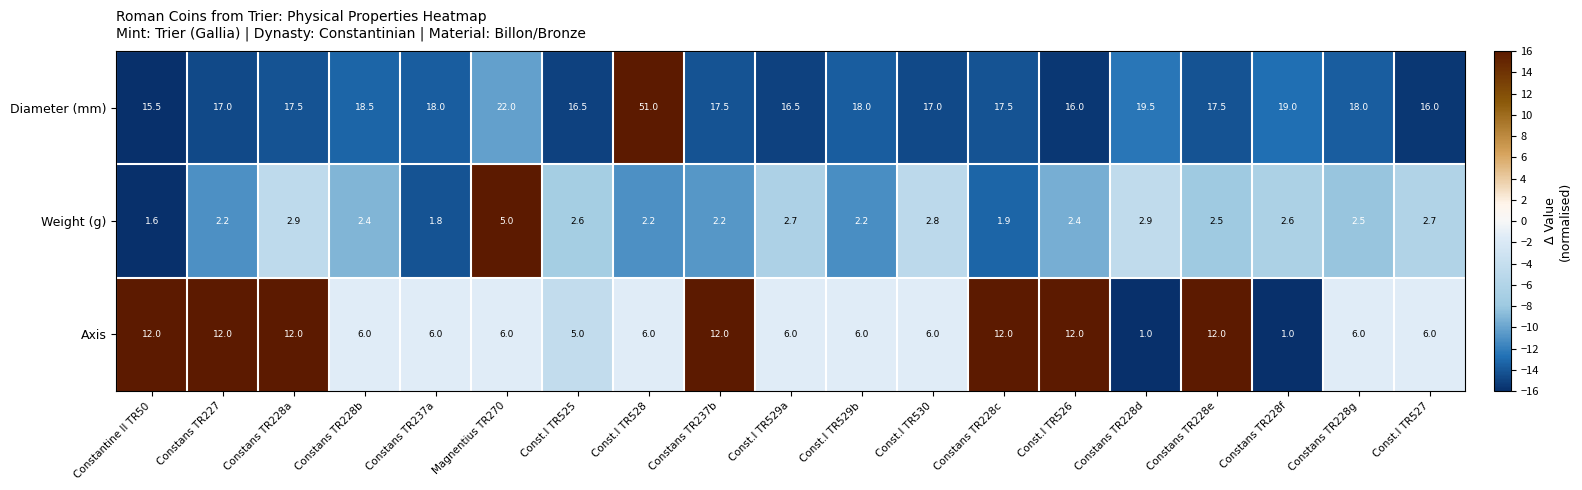

What is the spread (max minus min) of values at Const.I TR529a?

13.8